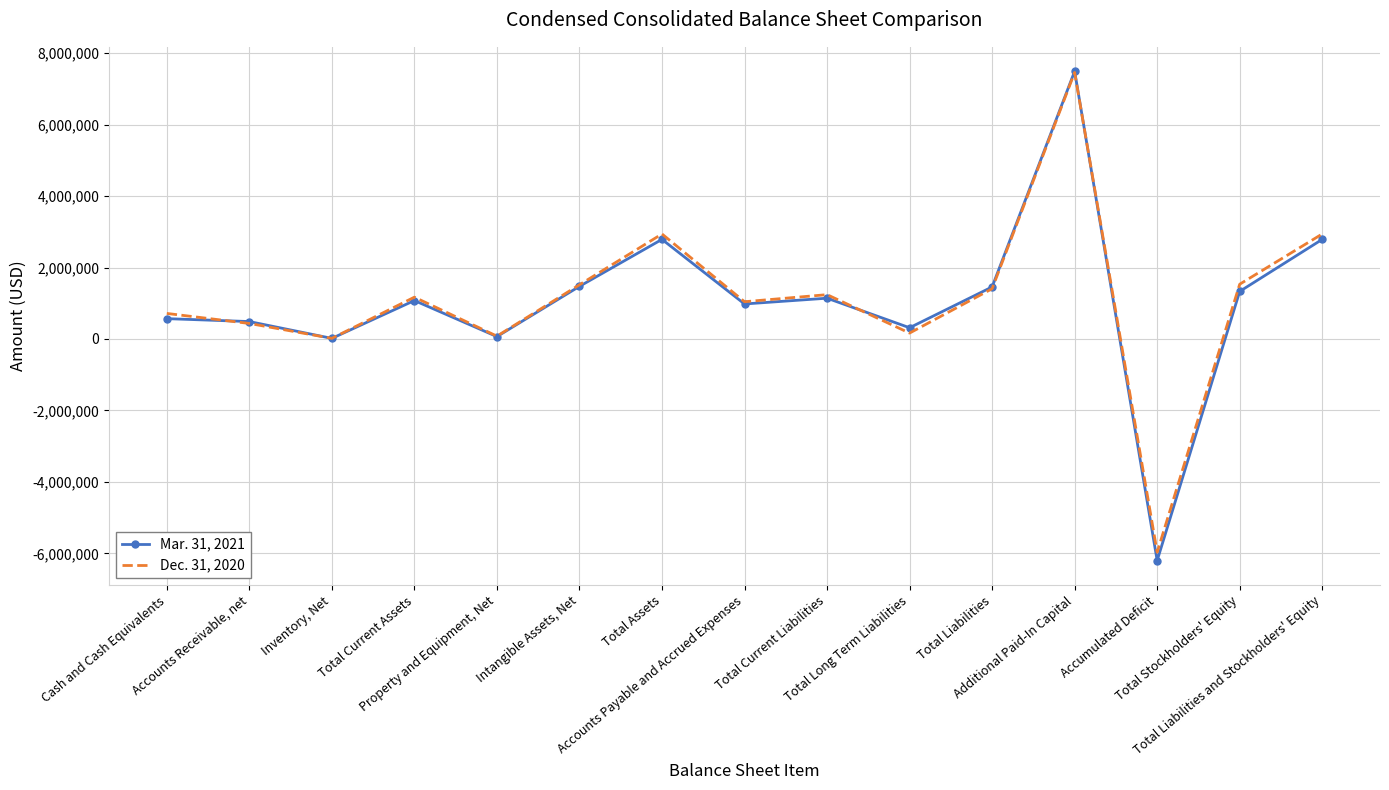

Which series has the widest spread of values?

Mar. 31, 2021